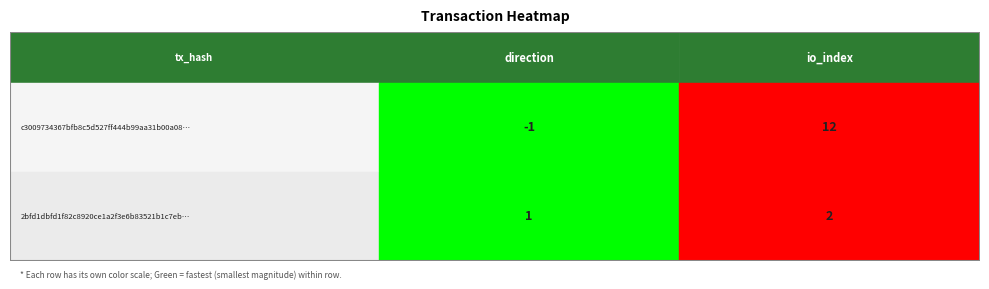

Rank the categories by c3009734367bfb8c5d527ff444b99aa31b00a08 value from highest to lowest.

1, 0